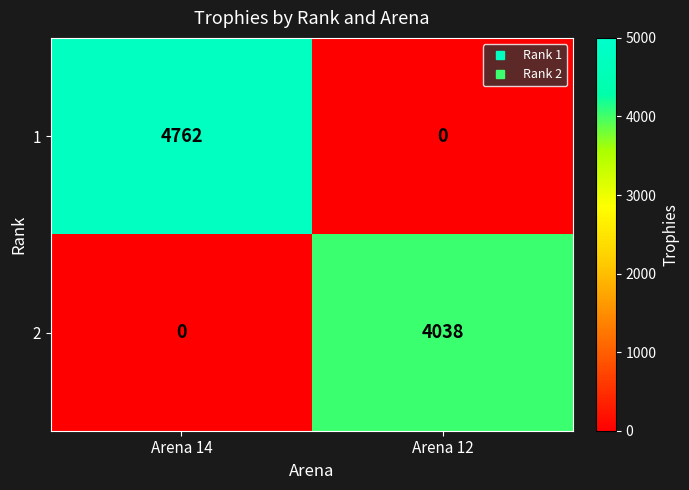

Where is 2 nearest to the value 2019?

Arena 14